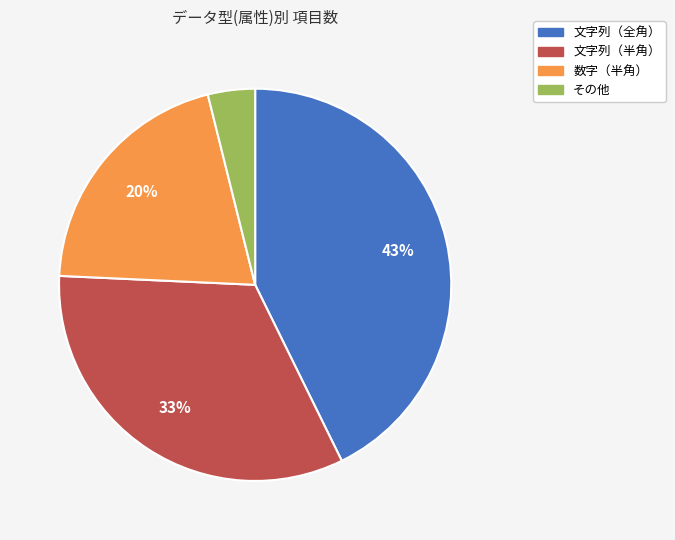

Does any single category account for the majority?

No